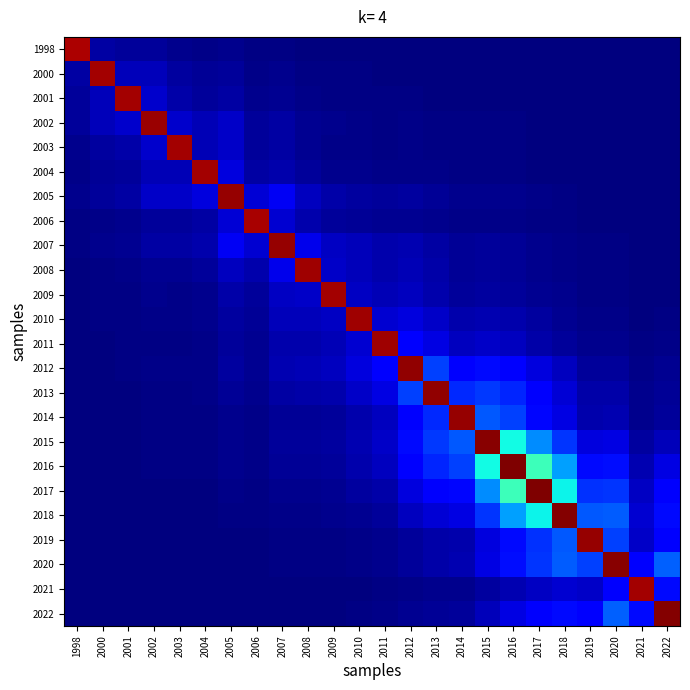

At which category does the chart reach its minimum across all series?

2021